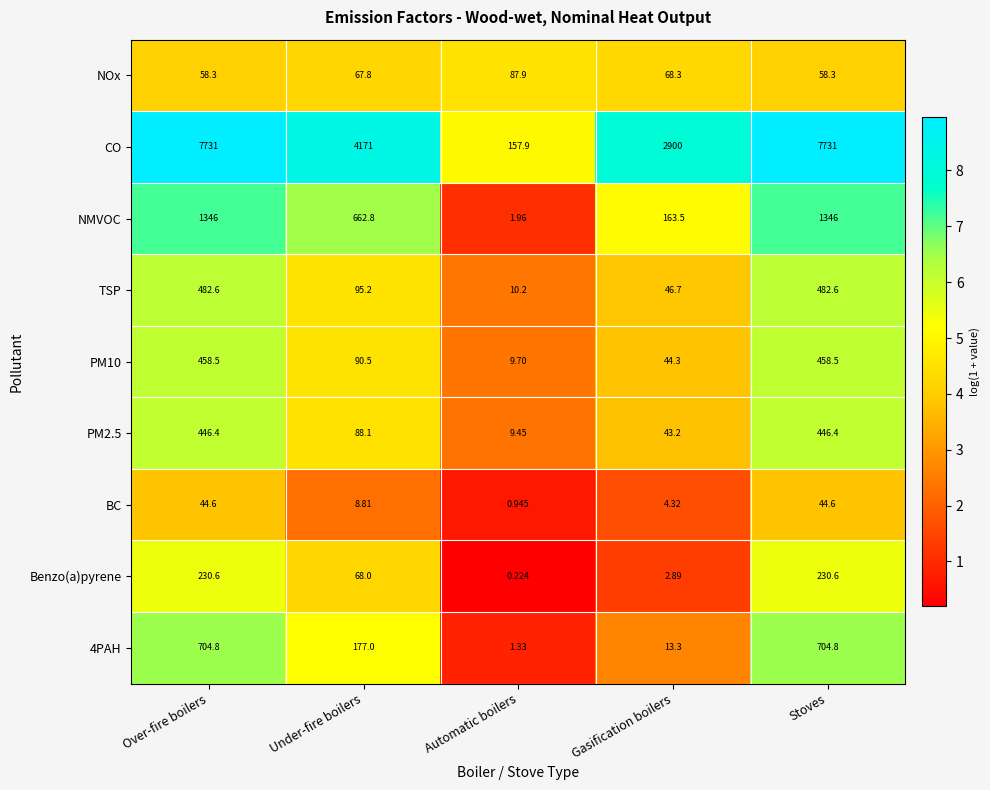

At which category does the chart reach its minimum across all series?

Automatic boilers